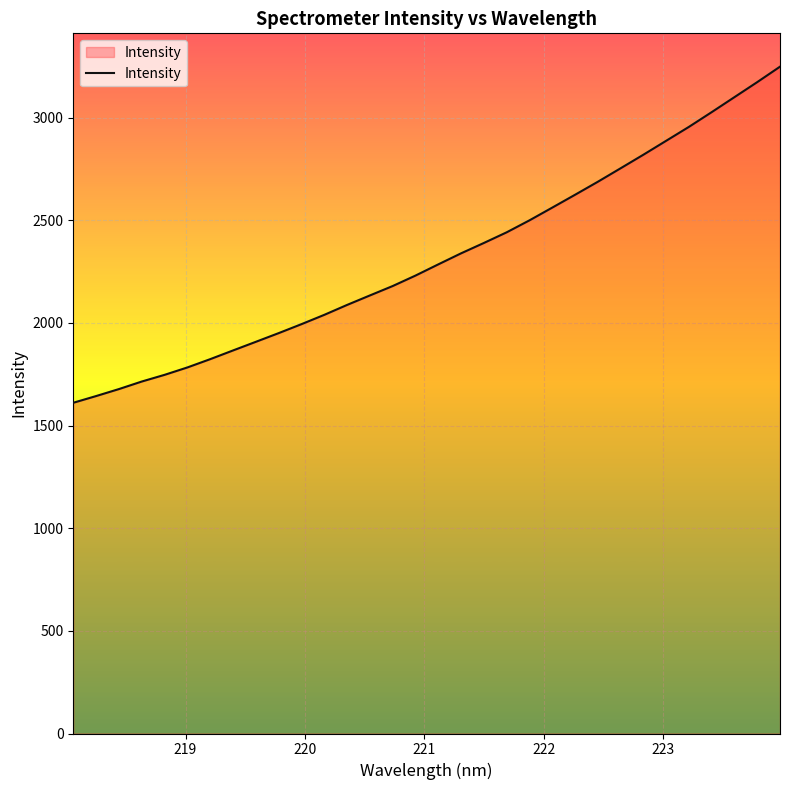

How many lines are shown in the chart?

1